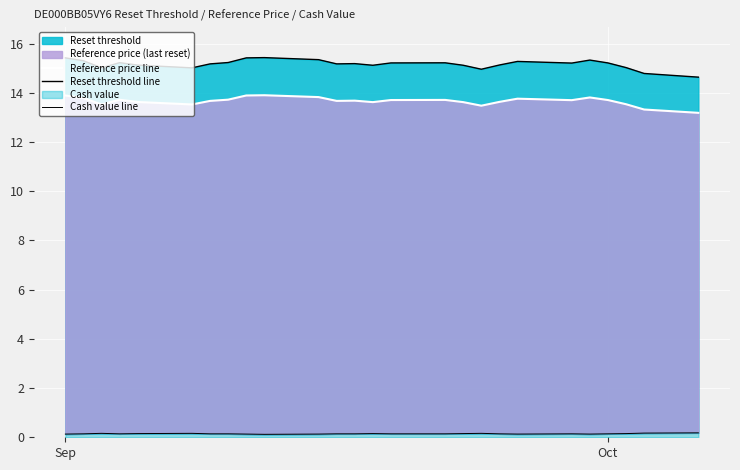

How many interior local peaks does the Cash value line series have?

5